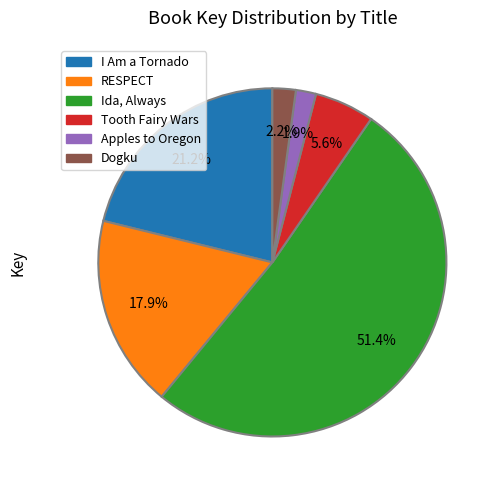

To the nearest percent, what is the average slice percentage?

17%